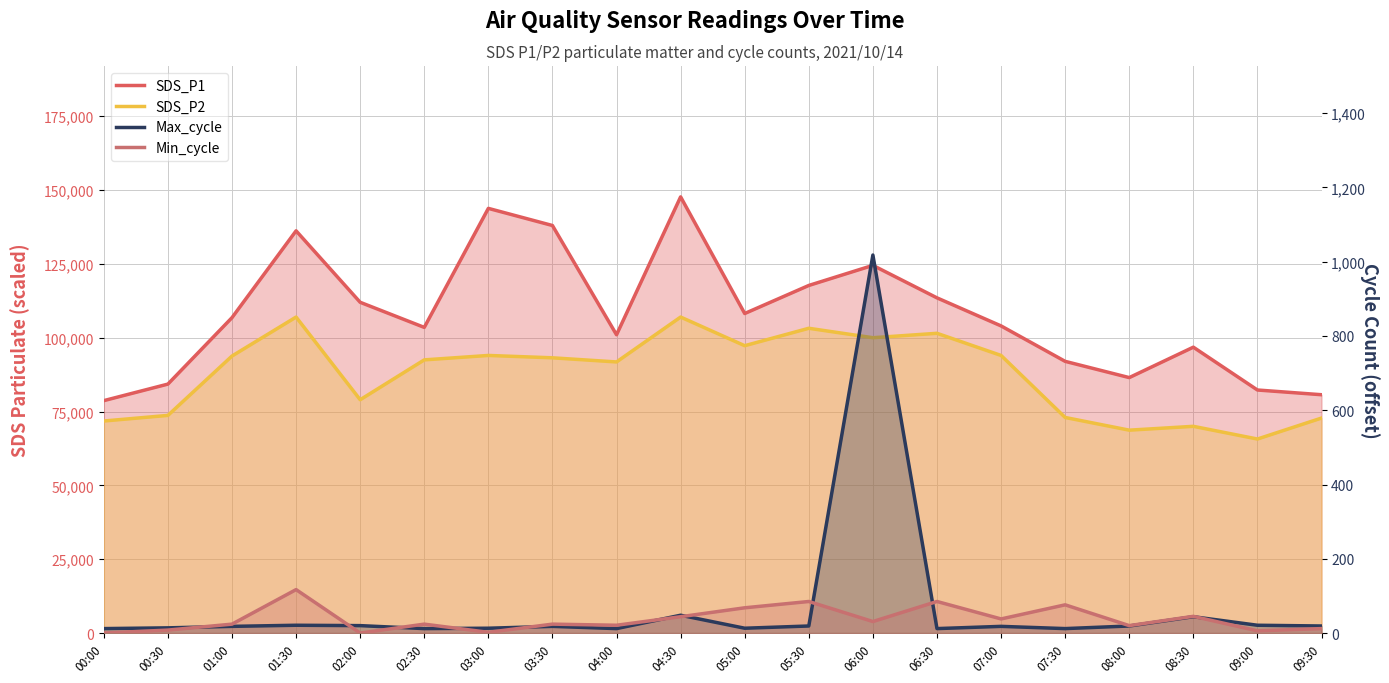

Where is Max_cycle nearest to the value 515?

04:30